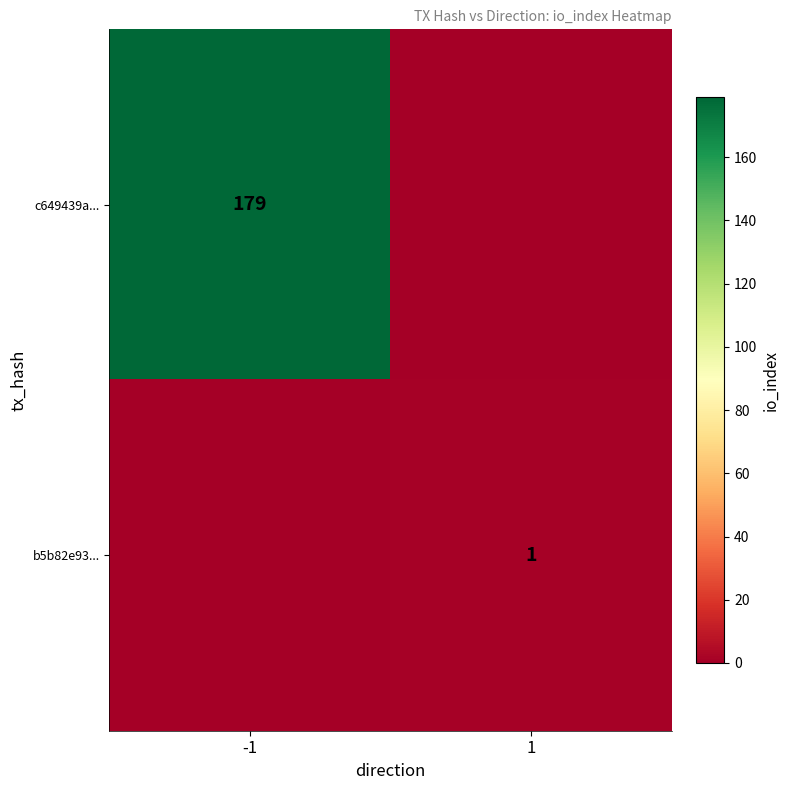

The value of b5b82e93... at 1 is 1. True or false?

True